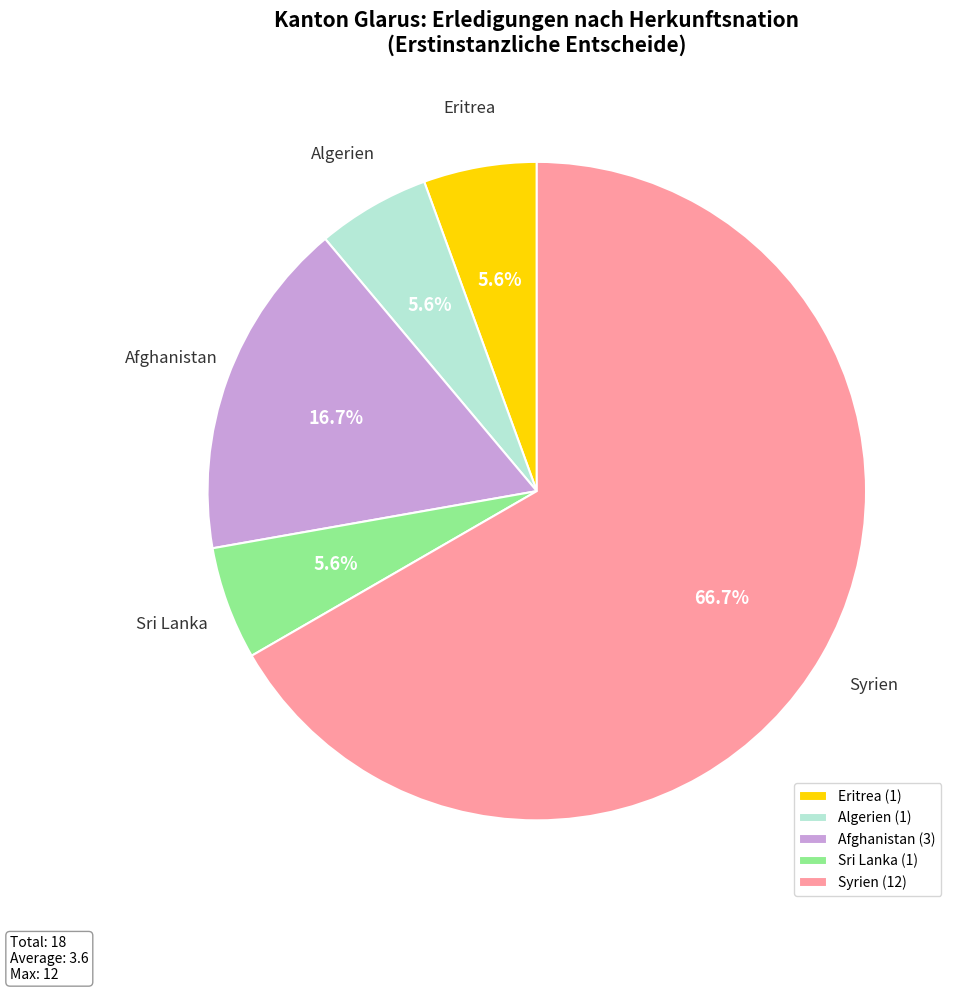

To the nearest percent, what is the average slice percentage?

20%